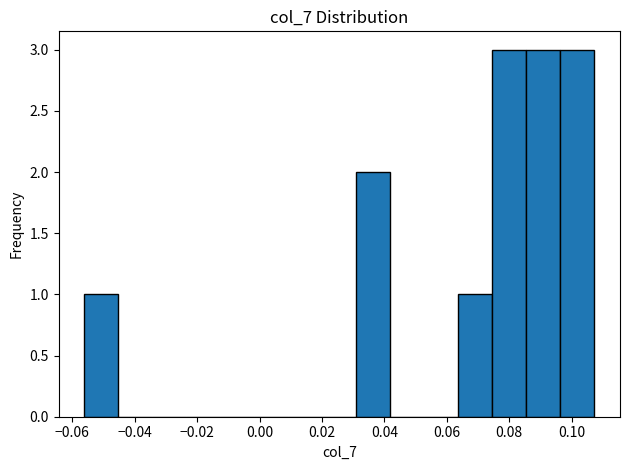

Reading left to right, list every bar in this chart as the range it spans on the x-axis followed by its height. Neither the bar edges nor the heights are printed on the chart, so give them approximately, as read against the axes.

-0.056 to -0.046: 1
-0.046 to -0.034: 0
-0.034 to -0.024: 0
-0.024 to -0.012: 0
-0.012 to -0.002: 0
-0.002 to 0.010: 0
0.010 to 0.020: 0
0.020 to 0.032: 0
0.032 to 0.042: 2
0.042 to 0.052: 0
0.052 to 0.064: 0
0.064 to 0.074: 1
0.074 to 0.086: 3
0.086 to 0.096: 3
0.096 to 0.108: 3